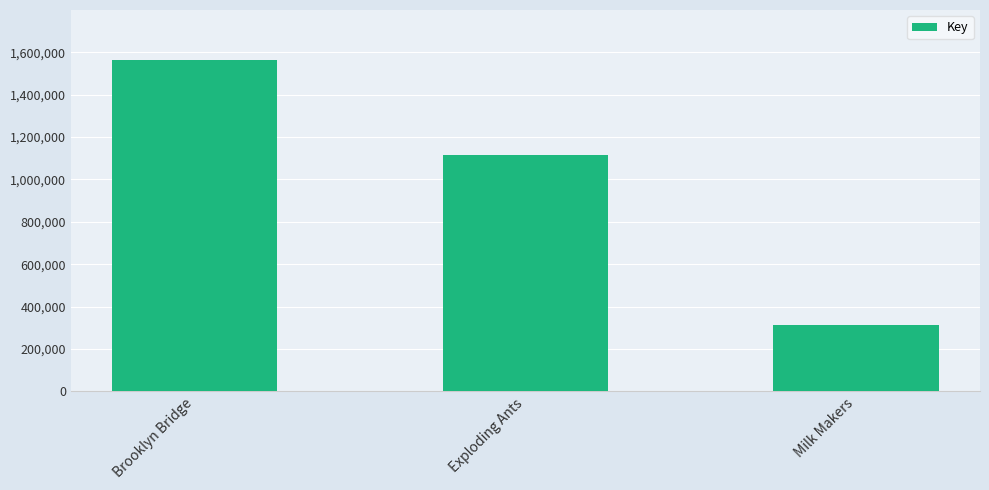

Reading left to right, list all the values displayed in this chart.

1564481	1116360	314643